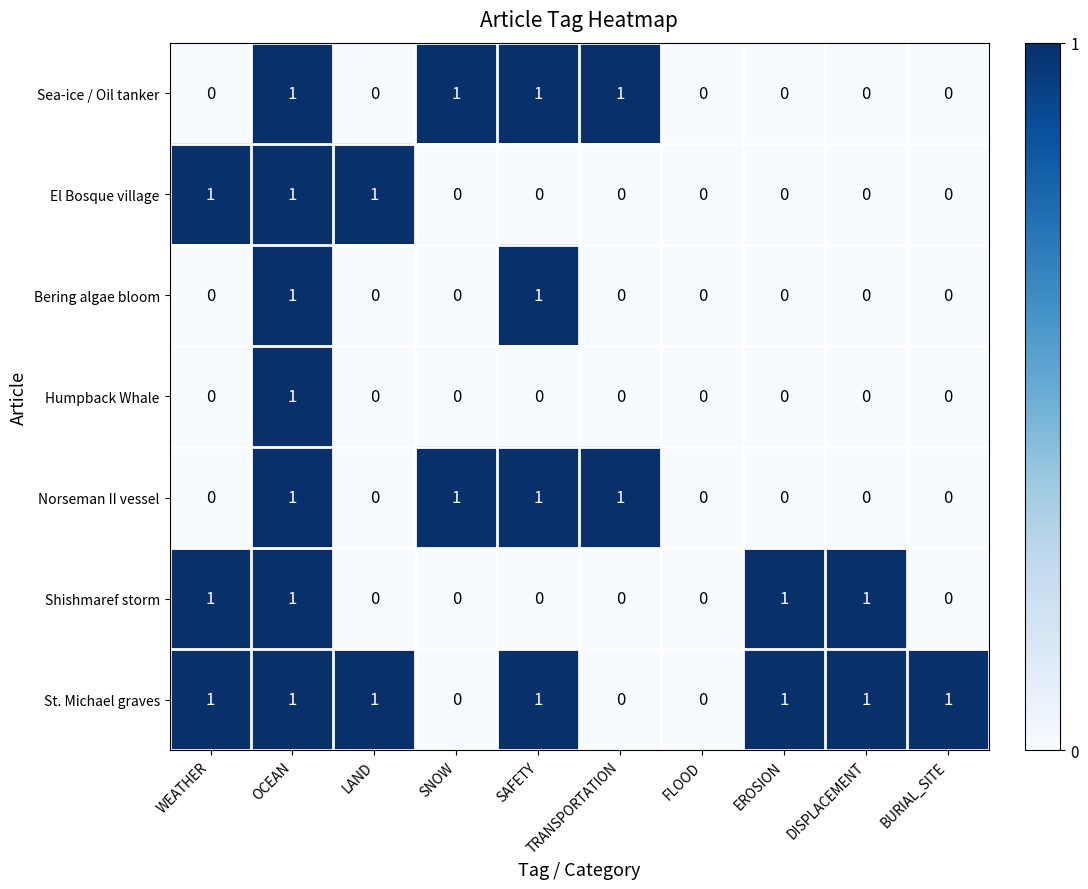

Is it true that Bering algae bloom equals 1 at EROSION?

False